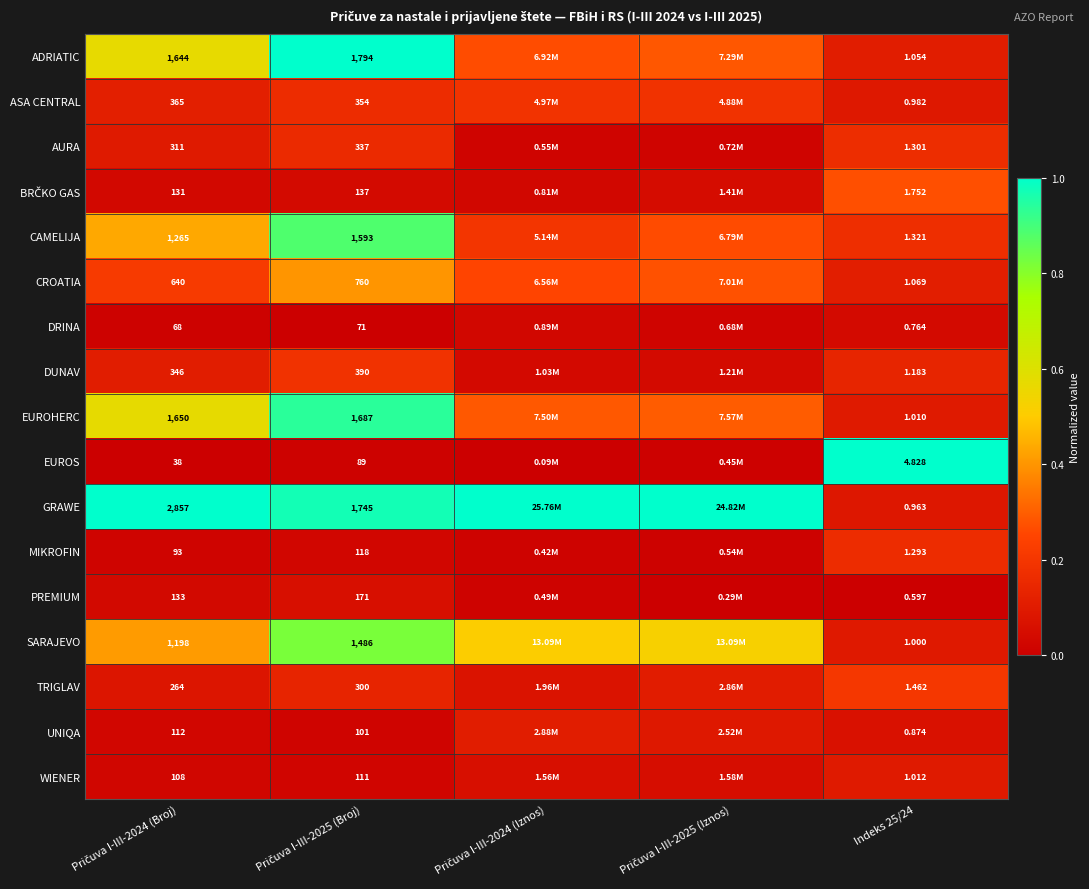

What is the sum of all GRAWE values?

4.1